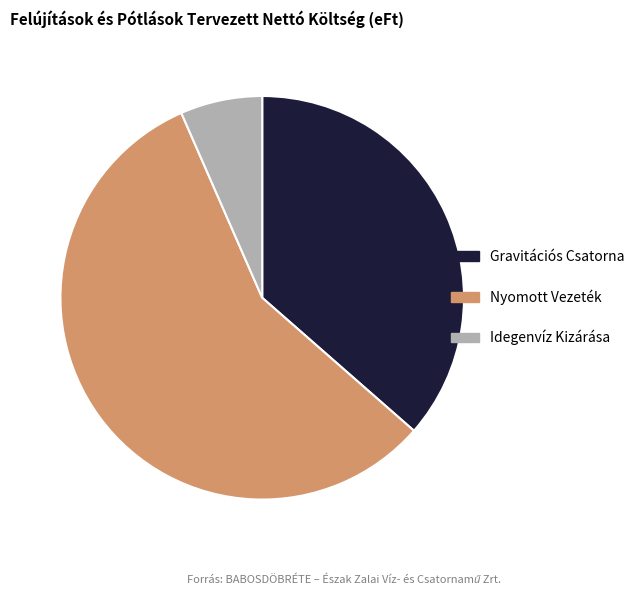

Is there a majority slice in this chart?

Yes